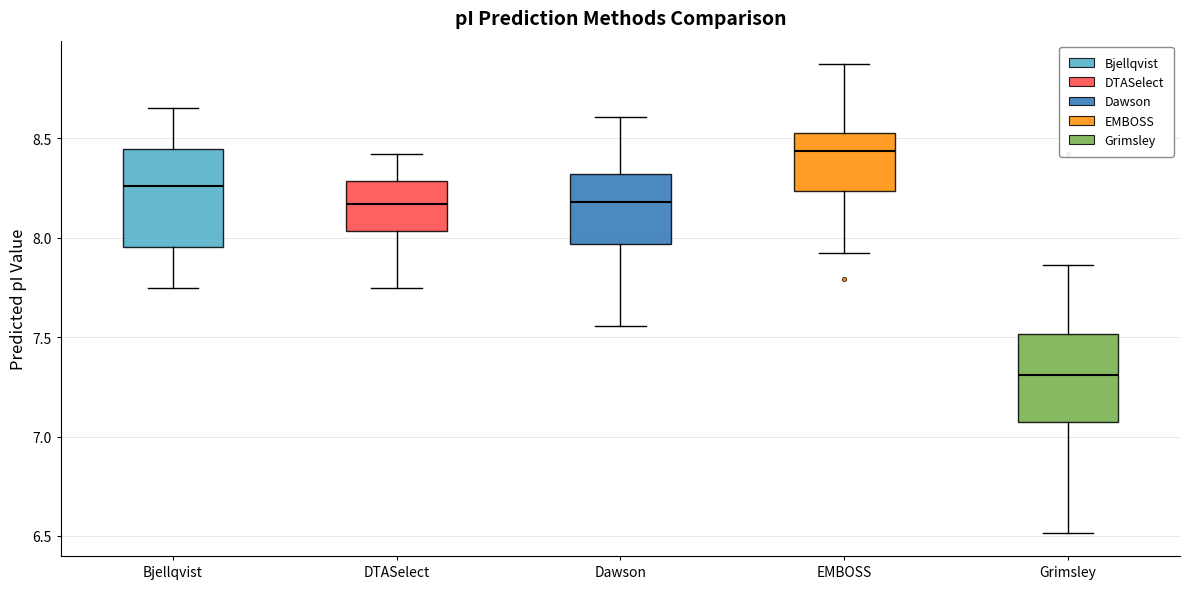

Reading left to right, transcribe this box plot: for each box, give where its median line is, the range the box spans, and where its two whiskers end, as read against the y-axis. The values are not printed on the chart, so give them approximately, as read against the axis.

Bjellqvist: median 8.25, box 7.95 to 8.45, whiskers 7.75 to 8.65
DTASelect: median 8.15, box 8.05 to 8.30, whiskers 7.75 to 8.40
Dawson: median 8.20, box 7.95 to 8.30, whiskers 7.55 to 8.60
EMBOSS: median 8.45, box 8.25 to 8.50, whiskers 7.90 to 8.85
Grimsley: median 7.30, box 7.05 to 7.50, whiskers 6.50 to 7.85